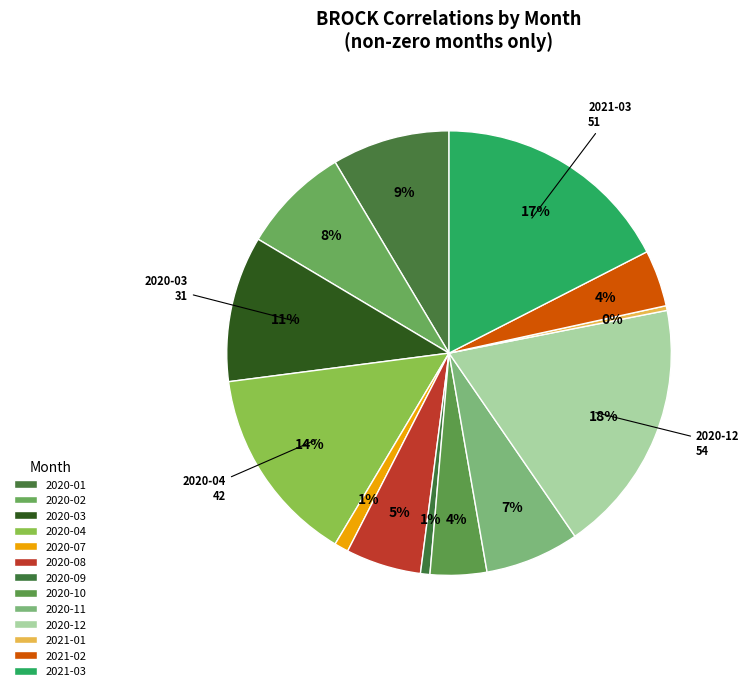

Rank the categories by value from highest to lowest.

2020-12, 2021-03, 2020-04, 2020-03, 2020-01, 2020-02, 2020-11, 2020-08, 2020-10, 2021-02, 2020-07, 2020-09, 2021-01